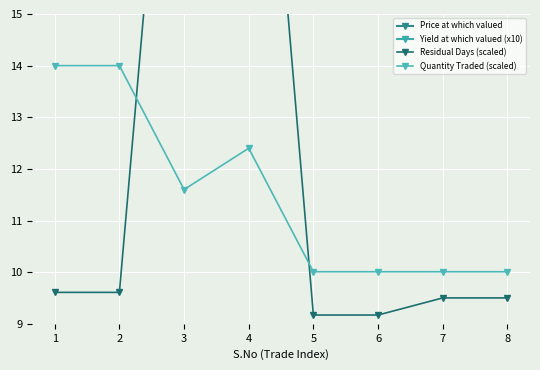

What is the greatest value displayed?

100.7